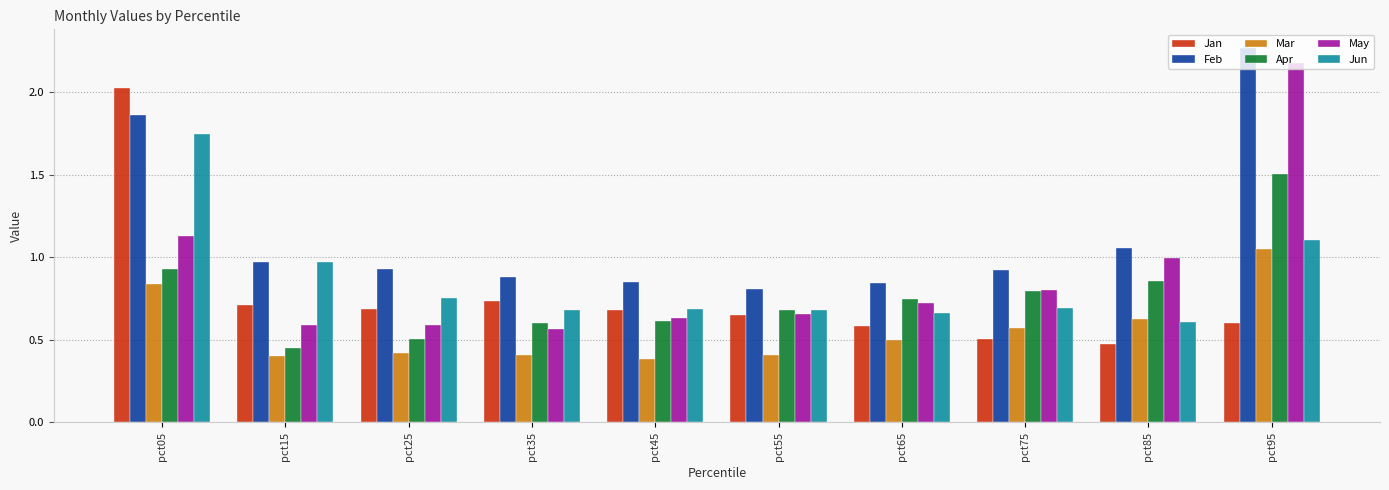

What is the sum of the Apr values at pct05 and pct95?

2.4